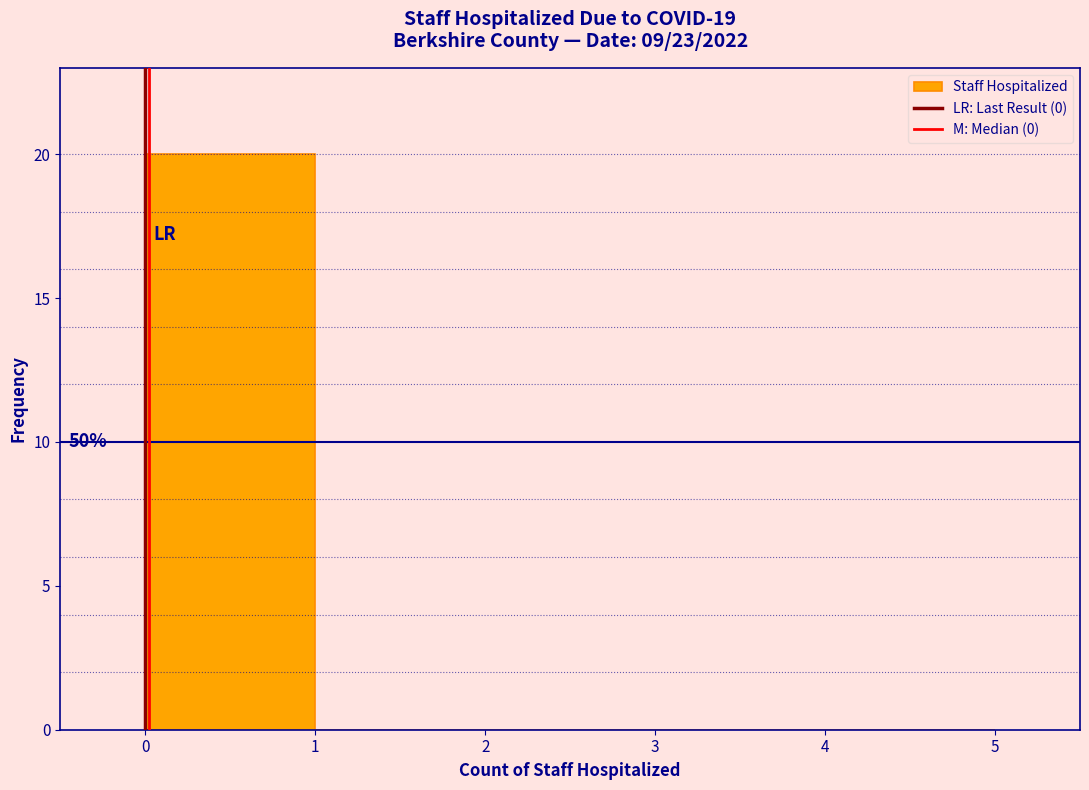

Which range on the x-axis has the tallest bar?

0 to 1